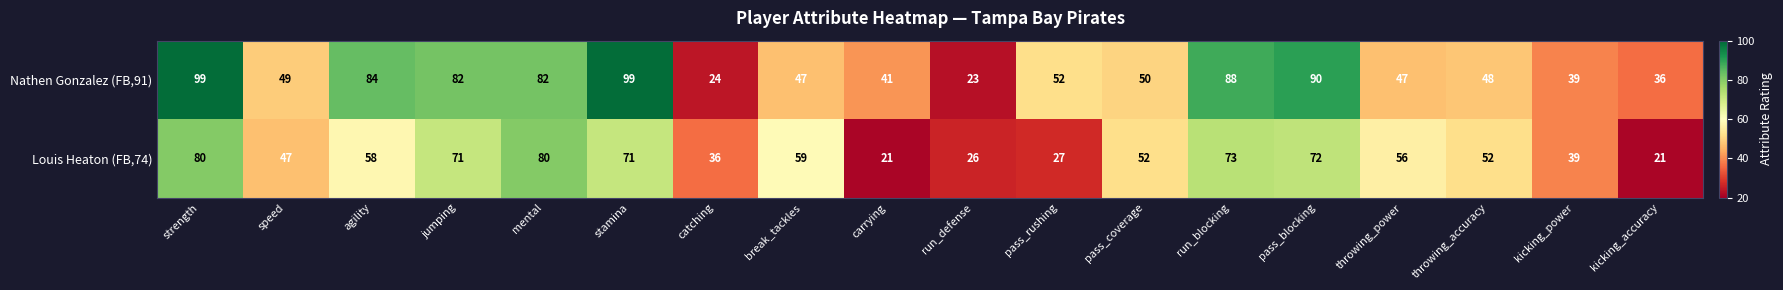

List the series in order of their peak value, lowest first.

Louis Heaton (FB,74), Nathen Gonzalez (FB,91)